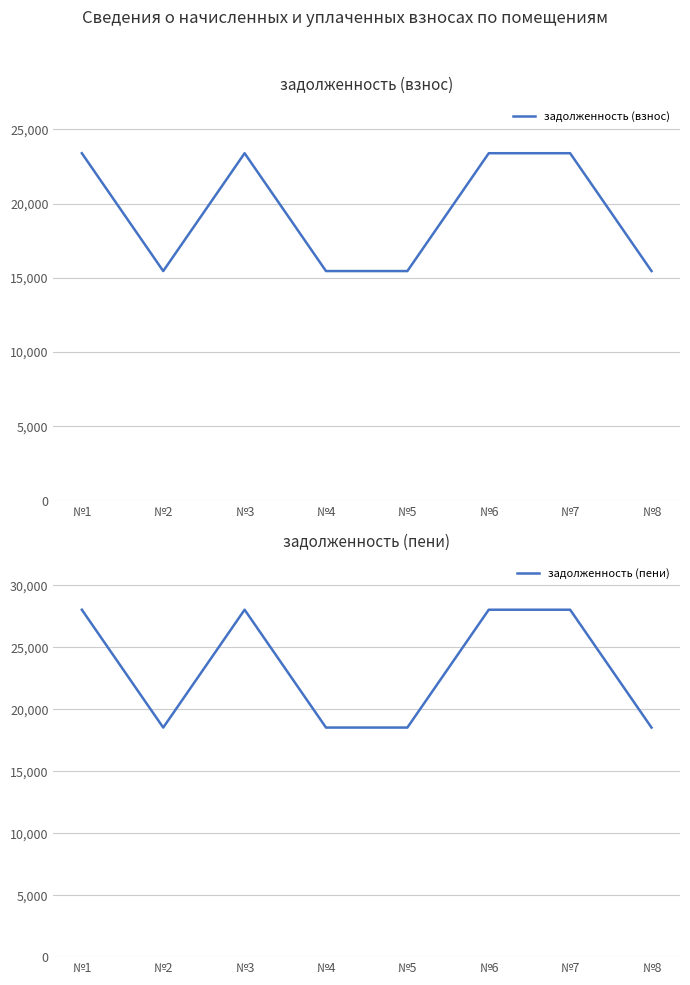

Does the chart display data point markers on the line(s)?

No